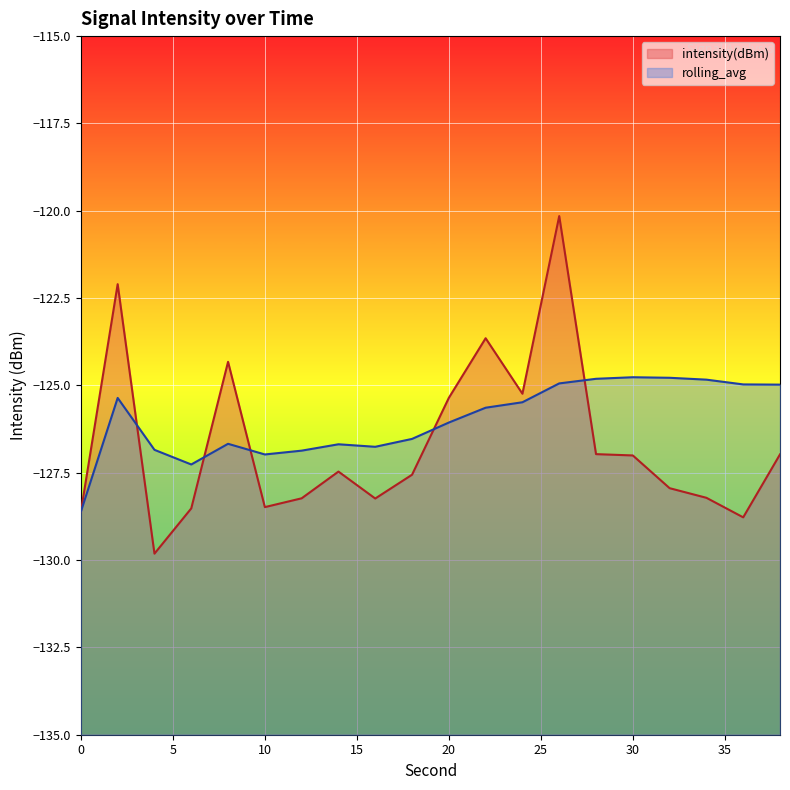

The rolling_avg series shows -183.2 at 10. True or false?

False